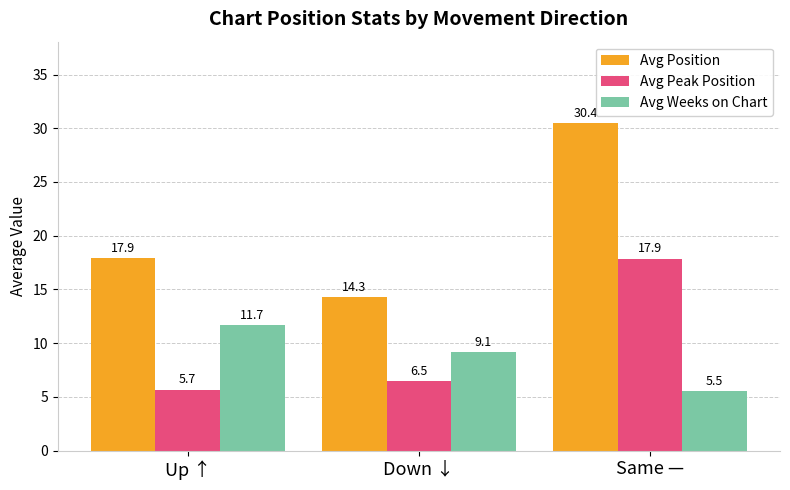

How many groups of bars are there?

3